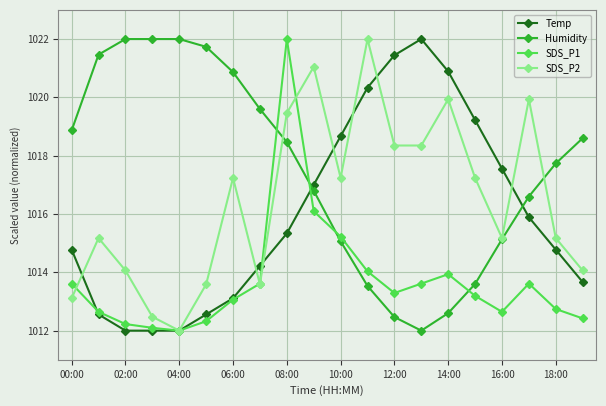

What is the greatest value displayed?

1022.0